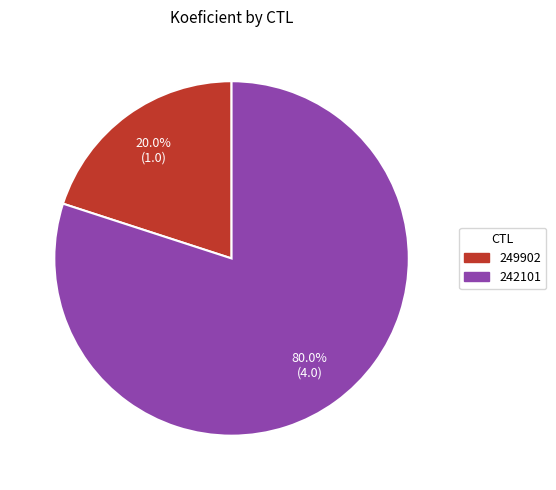

The 242101 slice represents 69% of the pie. True or false?

False